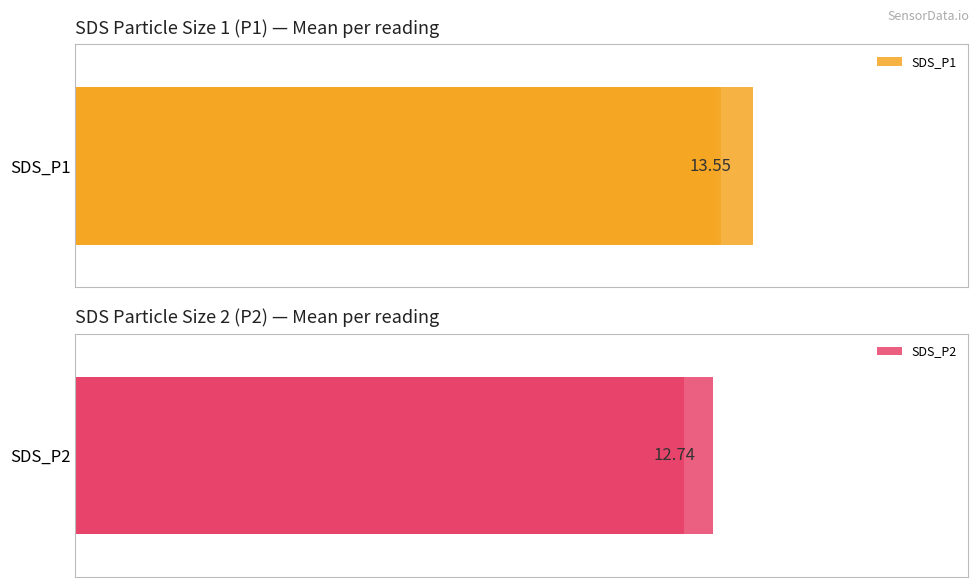

Rank the series by their maximum value, from highest to lowest.

SDS_P1, SDS_P2